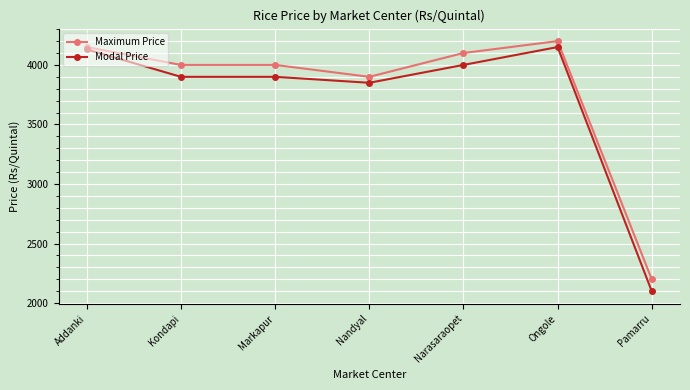

True or false: Maximum Price and Modal Price intersect in this chart.

False